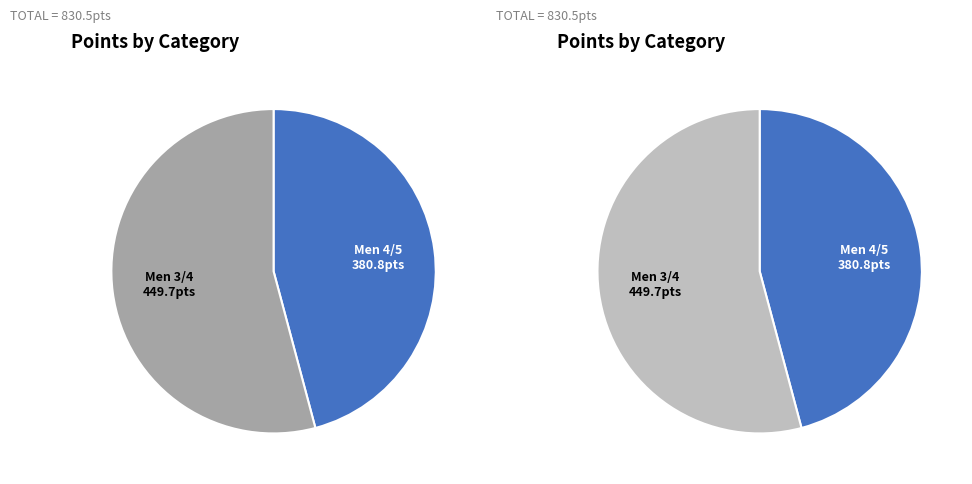

Which slice is the smallest?

Men 4/5